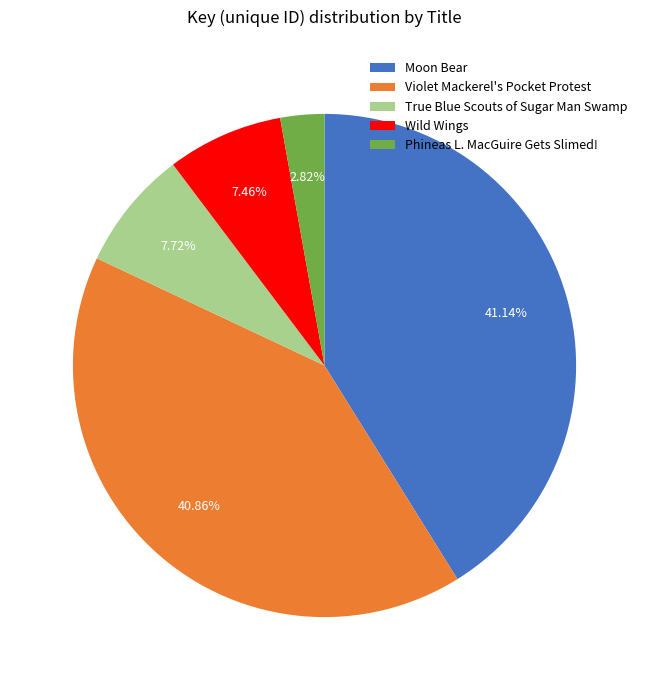

To the nearest percent, what portion does Violet Mackerel's Pocket Protest represent?

41%